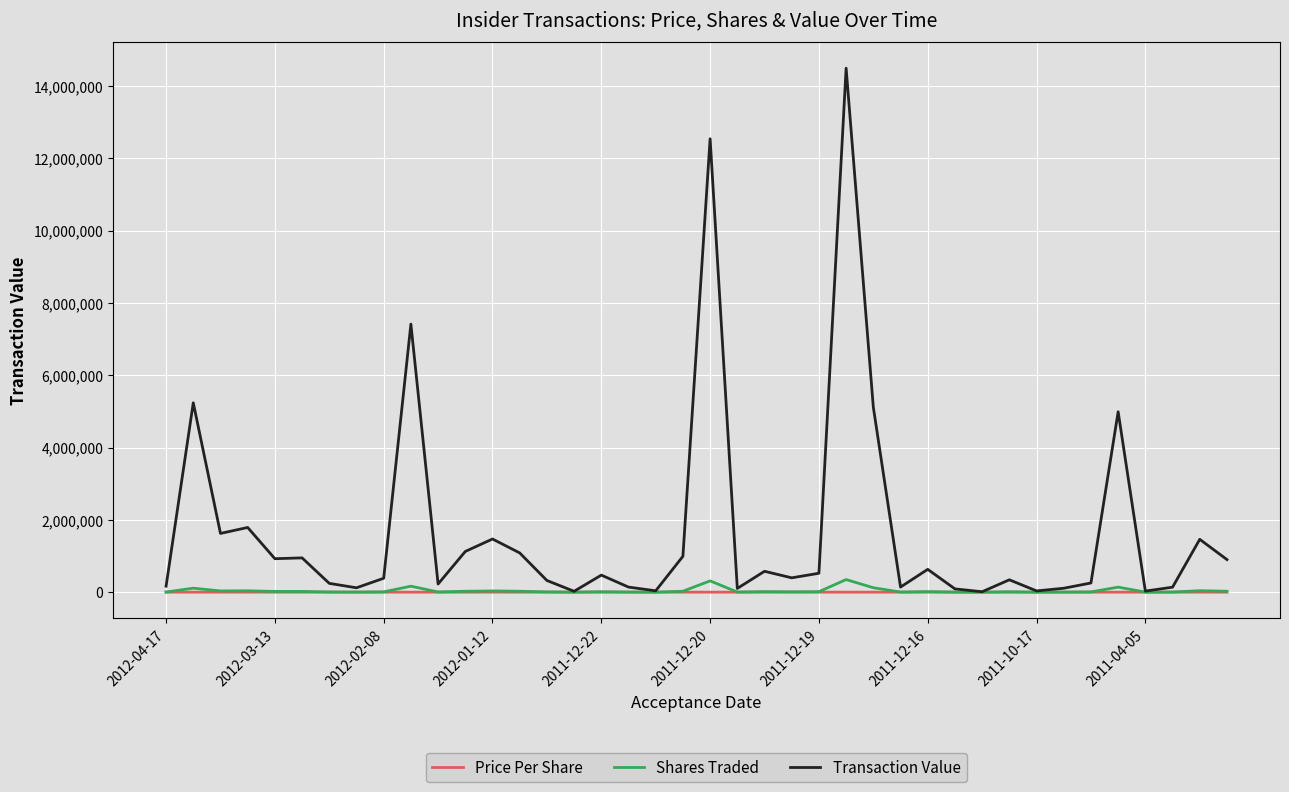

Which series has the widest spread of values?

Transaction Value